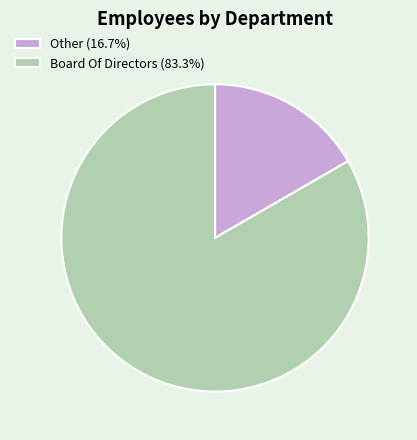

Do Board Of Directors (83.3%) and Other (16.7%) together represent more than half of the pie?

Yes